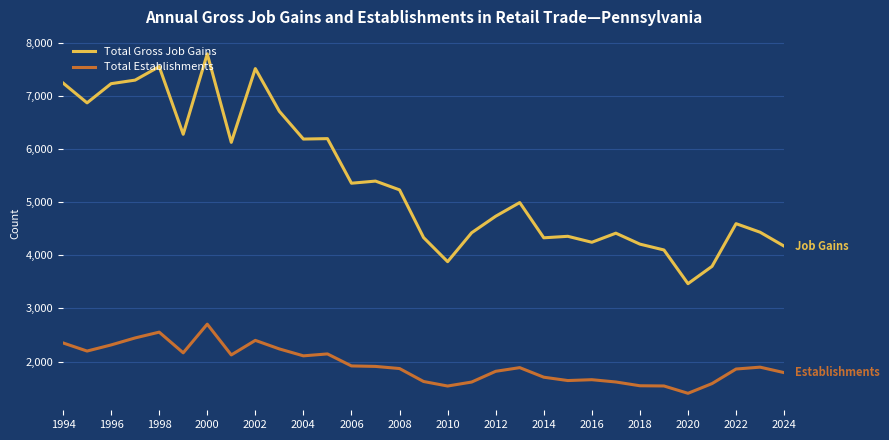

What is the difference between the maximum and second lowest values in the Total Establishments series?

1164